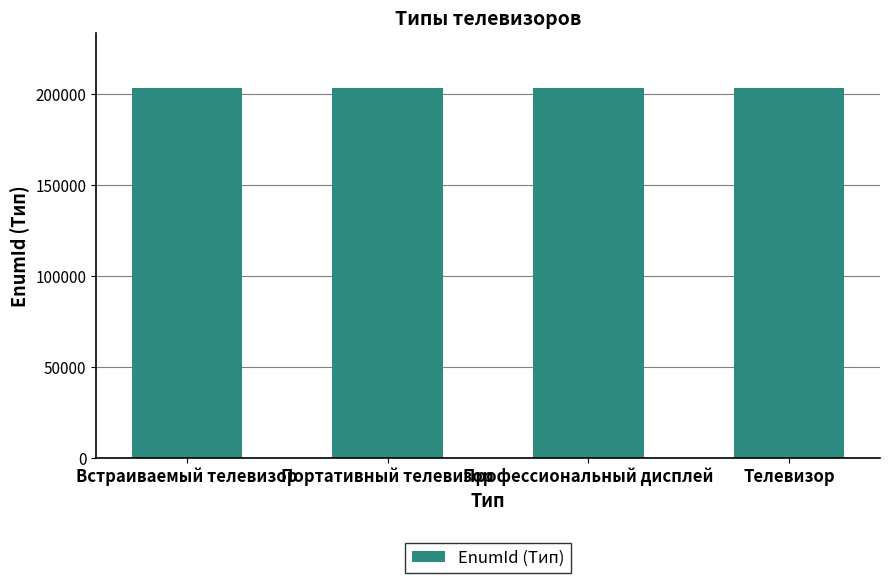

What is the smallest value displayed?

202991